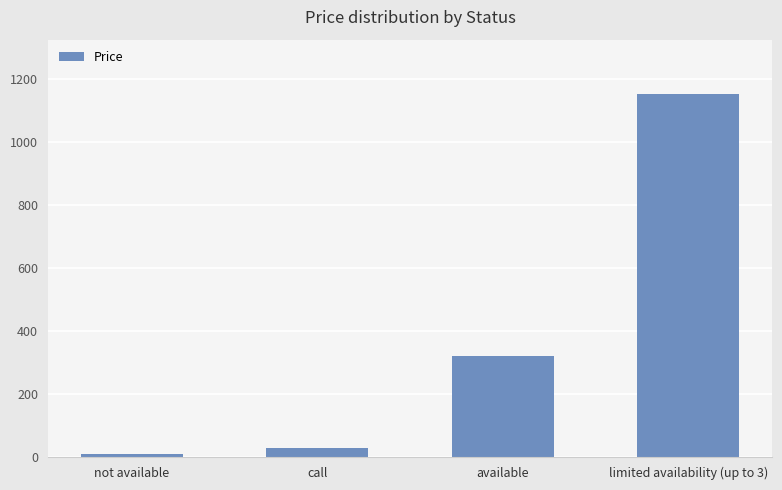

What is the approximate value at available?

320.5